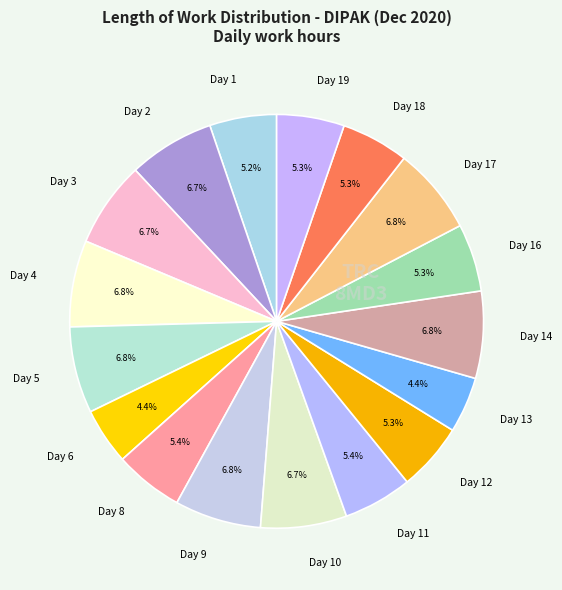

To the nearest percent, what portion does Day 8 represent?

5%